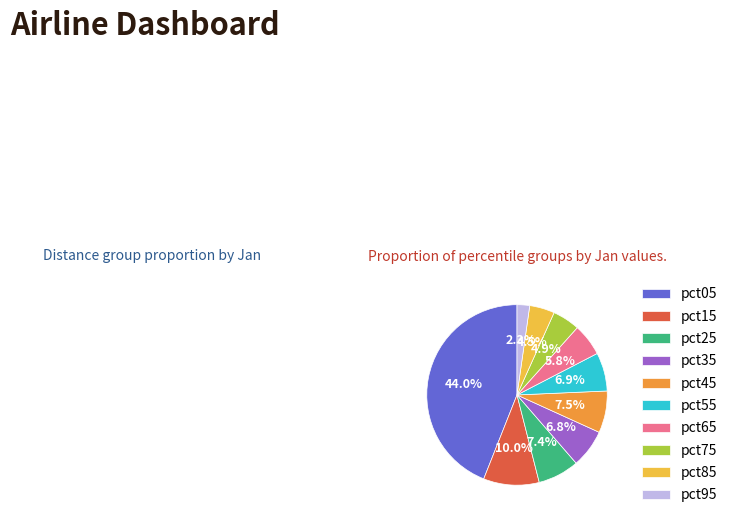

Does pct85 account for over 50% of the chart?

No